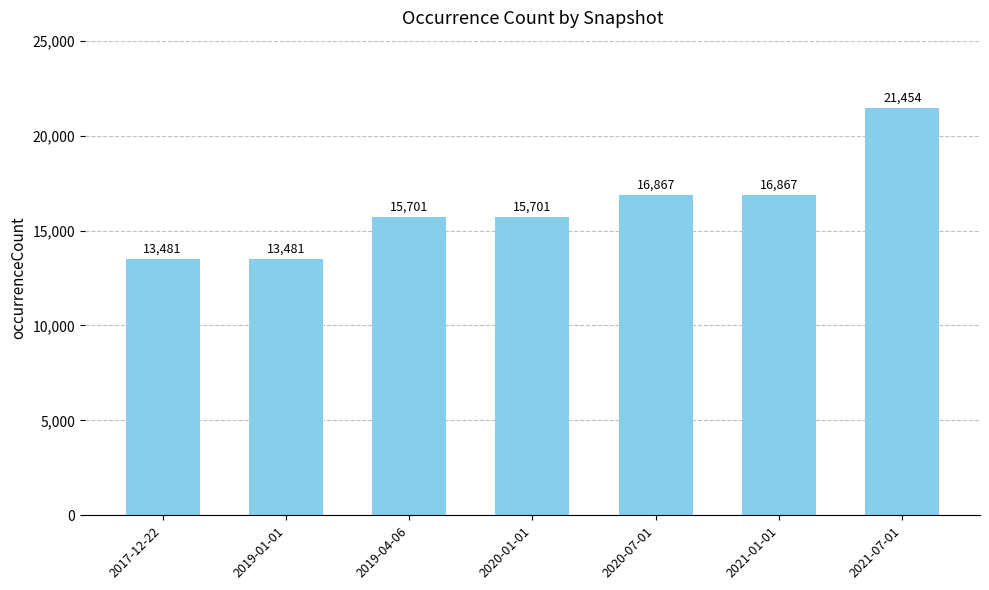

What is the change in value from 2020-01-01 to 2021-07-01?

+5753